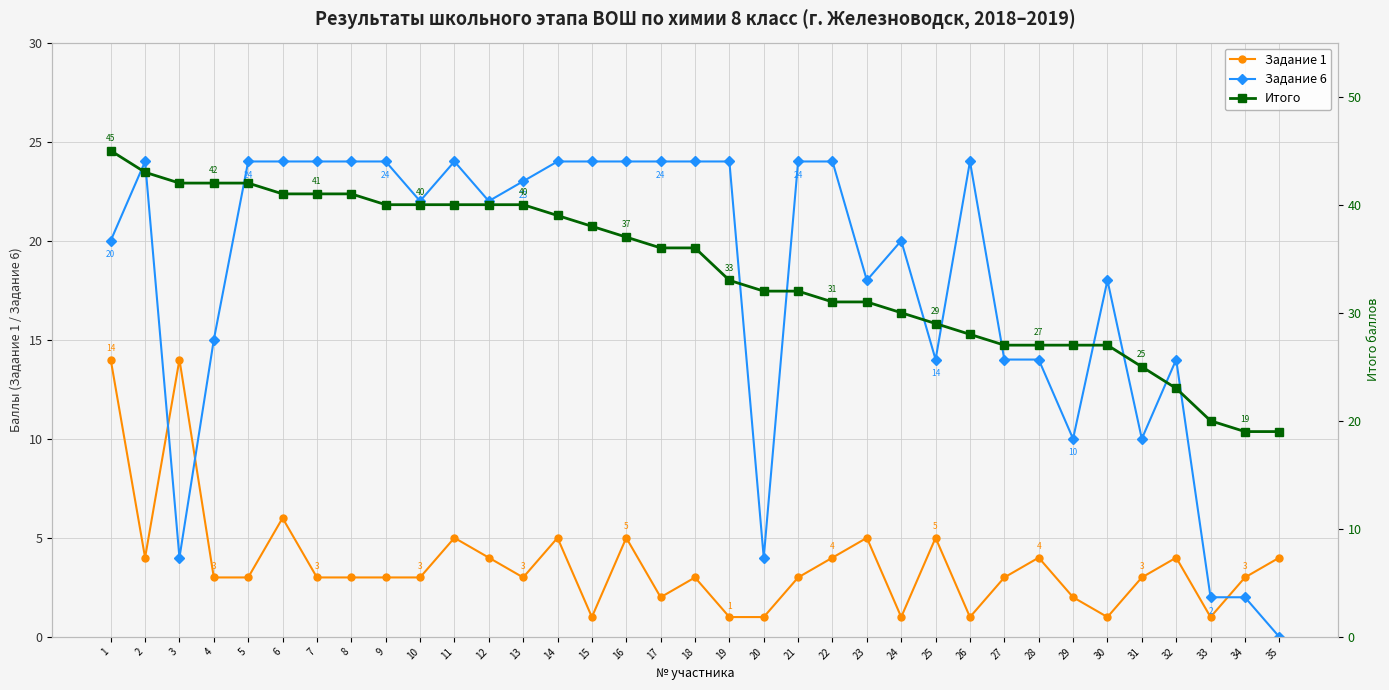

Is it true that Задание 1 equals 6 at 12?

False